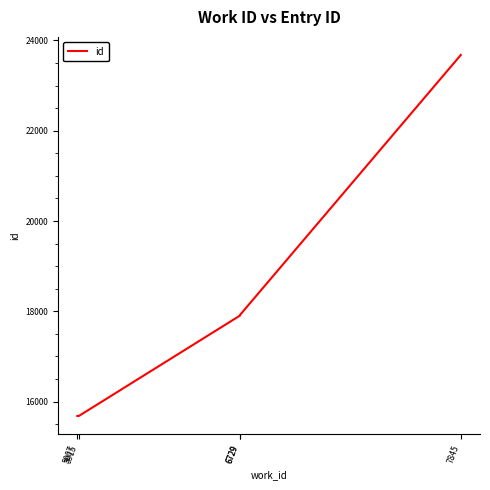

What is the average value?

18174